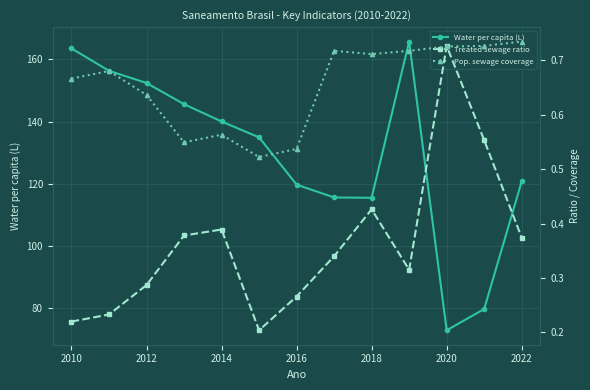

What is the minimum value for Water per capita (L)?

72.8